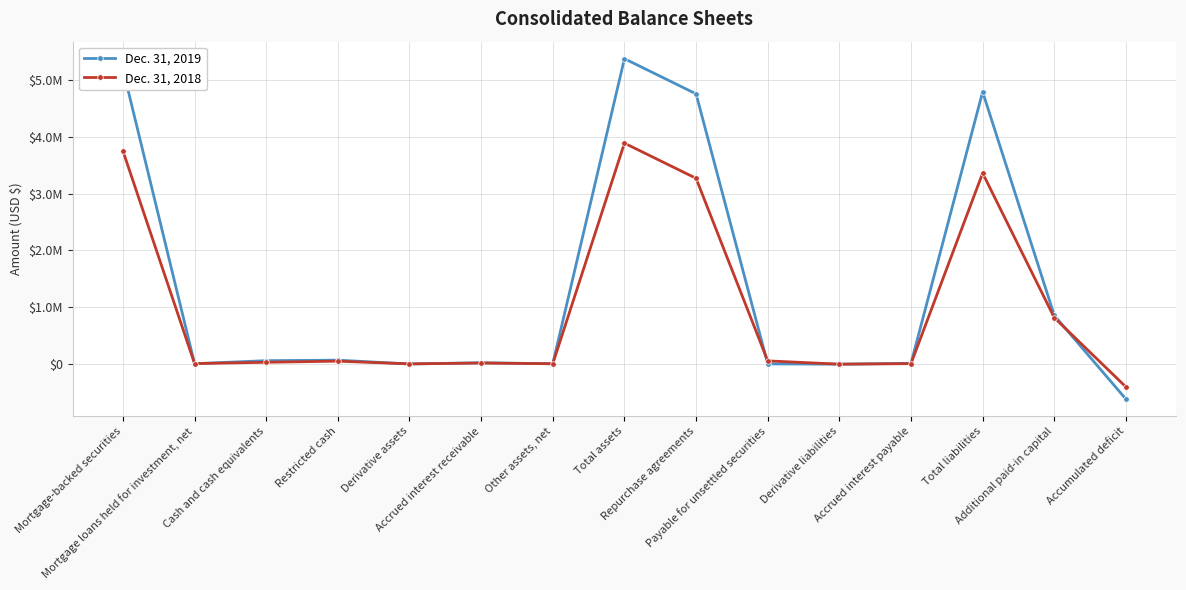

What are all the series names shown in the legend?

Dec. 31, 2019, Dec. 31, 2018